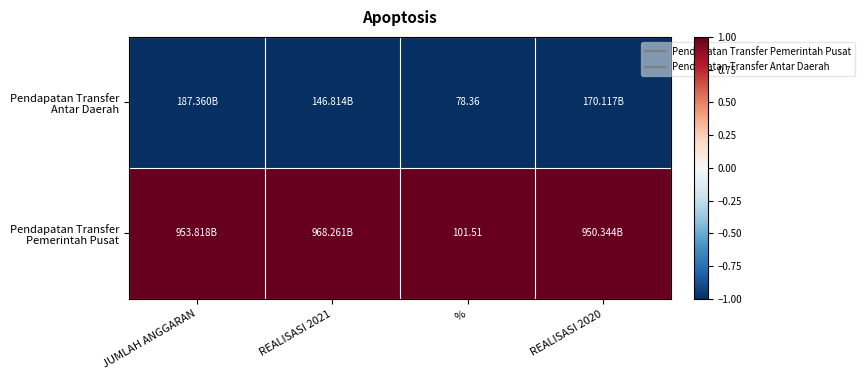

Is it true that Pendapatan Transfer Antar Daerah equals -2 at REALISASI 2021?

False